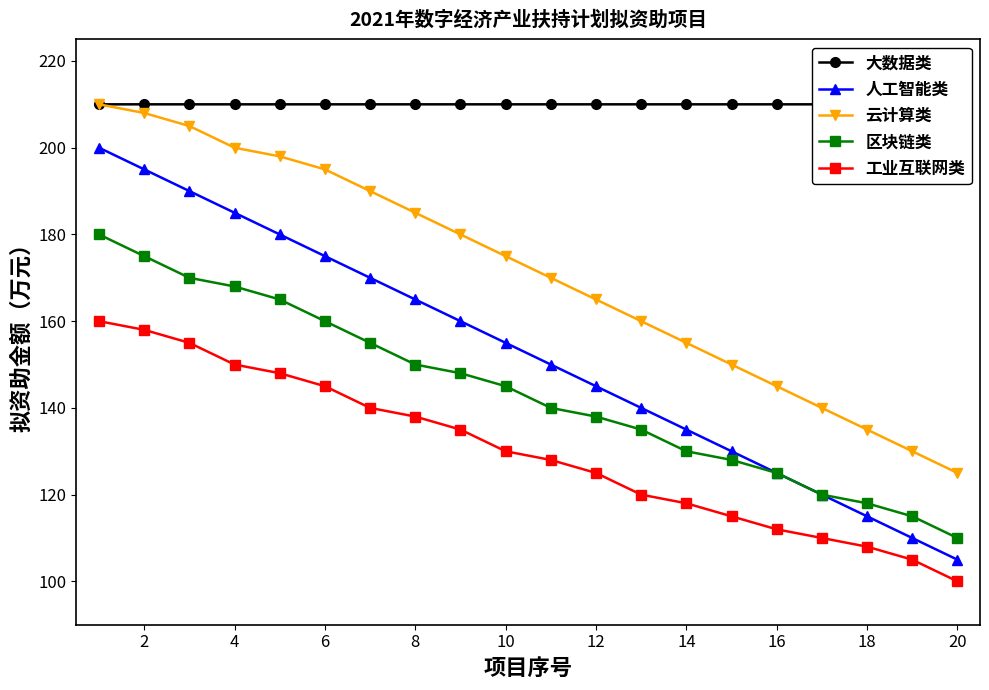

True or false: 云计算类 and 工业互联网类 intersect in this chart.

False